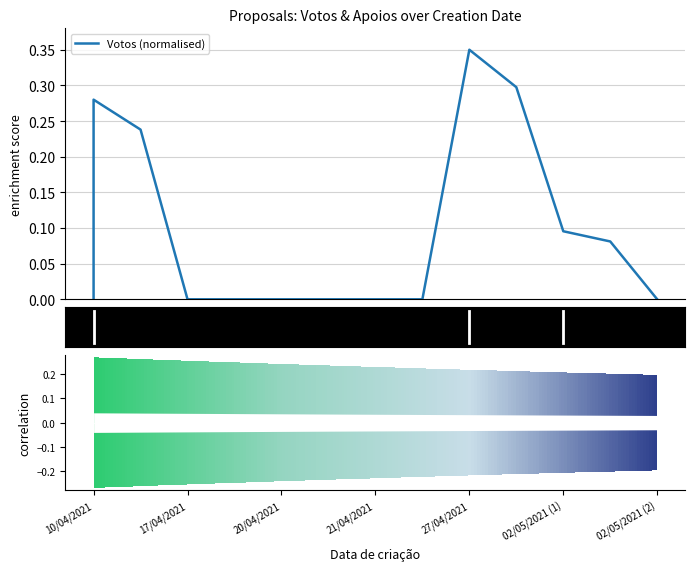

Is it true that the value at 21/04/2021 is 0.0?

True